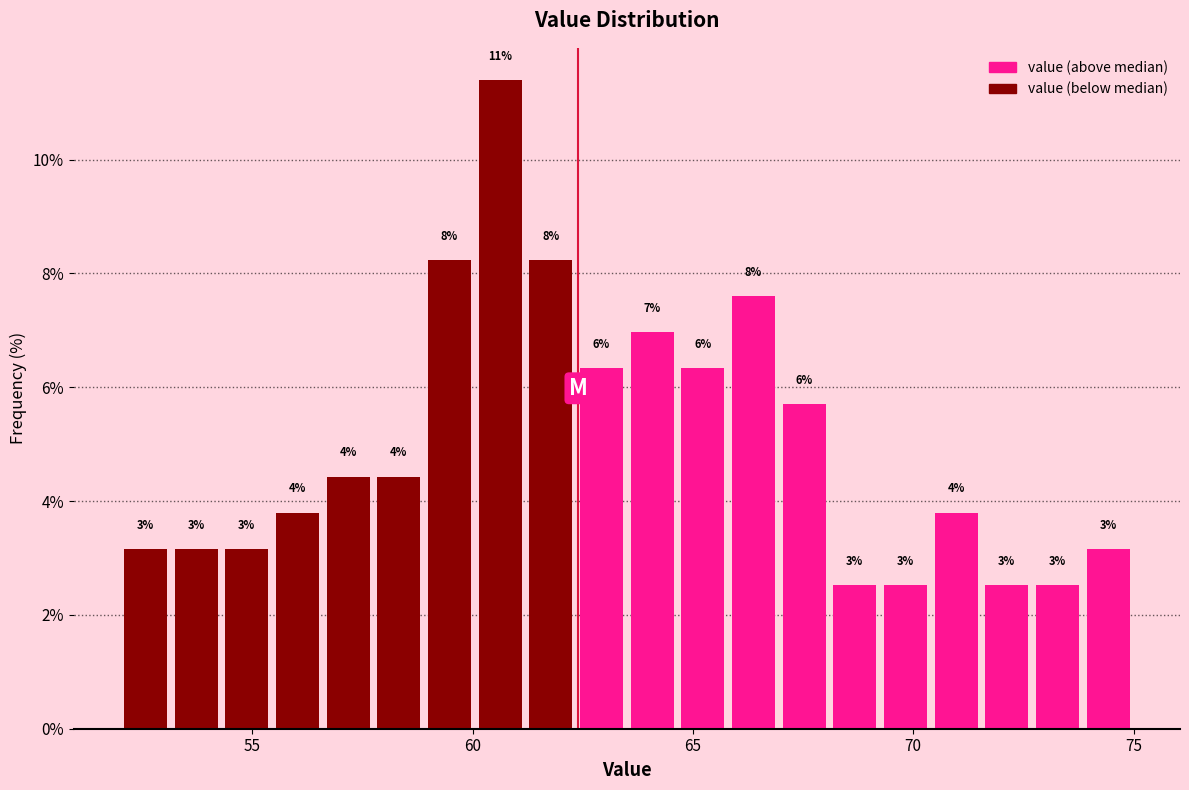

Read against the x-axis, roughly where is the centre of the tallest bar?

60.5